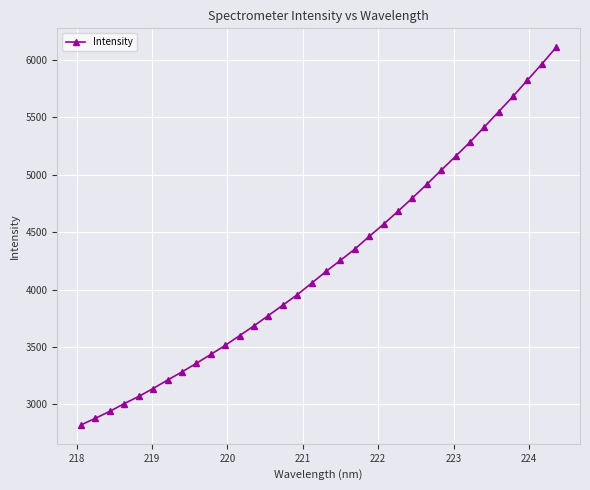

What is the value of the 13th point from the left?

3683.3